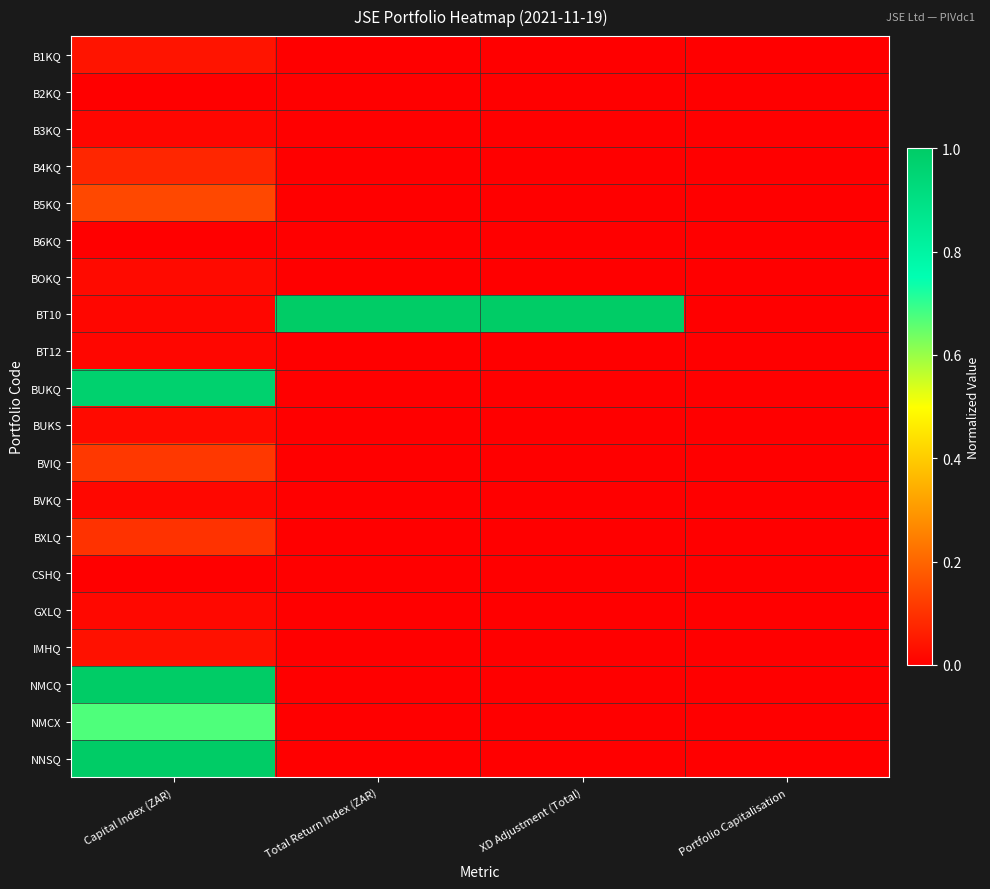

Reading left to right, what are all the values shown in this chart?

B1KQ: Capital Index (ZAR)=0.0	Total Return Index (ZAR)=0.0	XD Adjustment (Total)=0.0	Portfolio Capitalisation=0.0
B2KQ: Capital Index (ZAR)=0.0	Total Return Index (ZAR)=0.0	XD Adjustment (Total)=0.0	Portfolio Capitalisation=0.0
B3KQ: Capital Index (ZAR)=0.0	Total Return Index (ZAR)=0.0	XD Adjustment (Total)=0.0	Portfolio Capitalisation=0.0
B4KQ: Capital Index (ZAR)=0.1	Total Return Index (ZAR)=0.0	XD Adjustment (Total)=0.0	Portfolio Capitalisation=0.0
B5KQ: Capital Index (ZAR)=0.1	Total Return Index (ZAR)=0.0	XD Adjustment (Total)=0.0	Portfolio Capitalisation=0.0
B6KQ: Capital Index (ZAR)=0.0	Total Return Index (ZAR)=0.0	XD Adjustment (Total)=0.0	Portfolio Capitalisation=0.0
BOKQ: Capital Index (ZAR)=0.0	Total Return Index (ZAR)=0.0	XD Adjustment (Total)=0.0	Portfolio Capitalisation=0.0
BT10: Capital Index (ZAR)=0.0	Total Return Index (ZAR)=1.0	XD Adjustment (Total)=1.0	Portfolio Capitalisation=0.0
BT12: Capital Index (ZAR)=0.0	Total Return Index (ZAR)=0.0	XD Adjustment (Total)=0.0	Portfolio Capitalisation=0.0
BUKQ: Capital Index (ZAR)=1.0	Total Return Index (ZAR)=0.0	XD Adjustment (Total)=0.0	Portfolio Capitalisation=0.0
BUKS: Capital Index (ZAR)=0.0	Total Return Index (ZAR)=0.0	XD Adjustment (Total)=0.0	Portfolio Capitalisation=0.0
BVIQ: Capital Index (ZAR)=0.1	Total Return Index (ZAR)=0.0	XD Adjustment (Total)=0.0	Portfolio Capitalisation=0.0
BVKQ: Capital Index (ZAR)=0.0	Total Return Index (ZAR)=0.0	XD Adjustment (Total)=0.0	Portfolio Capitalisation=0.0
BXLQ: Capital Index (ZAR)=0.1	Total Return Index (ZAR)=0.0	XD Adjustment (Total)=0.0	Portfolio Capitalisation=0.0
CSHQ: Capital Index (ZAR)=0.0	Total Return Index (ZAR)=0.0	XD Adjustment (Total)=0.0	Portfolio Capitalisation=0.0
GXLQ: Capital Index (ZAR)=0.0	Total Return Index (ZAR)=0.0	XD Adjustment (Total)=0.0	Portfolio Capitalisation=0.0
IMHQ: Capital Index (ZAR)=0.0	Total Return Index (ZAR)=0.0	XD Adjustment (Total)=0.0	Portfolio Capitalisation=0.0
NMCQ: Capital Index (ZAR)=1.0	Total Return Index (ZAR)=0.0	XD Adjustment (Total)=0.0	Portfolio Capitalisation=0.0
NMCX: Capital Index (ZAR)=0.7	Total Return Index (ZAR)=0.0	XD Adjustment (Total)=0.0	Portfolio Capitalisation=0.0
NNSQ: Capital Index (ZAR)=1.0	Total Return Index (ZAR)=0.0	XD Adjustment (Total)=0.0	Portfolio Capitalisation=0.0